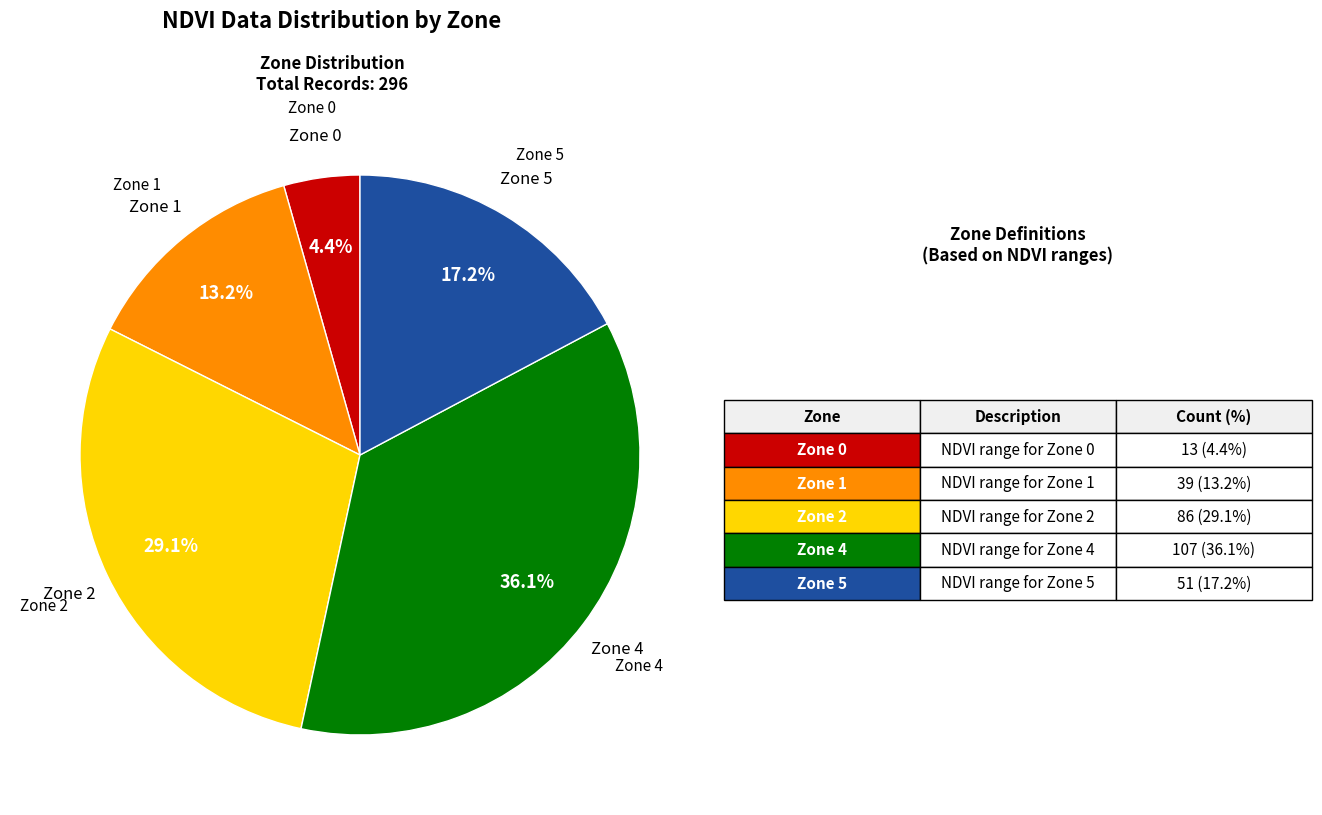

Approximately how many times larger is the value at Zone 2 compared to Zone 4?

0.8